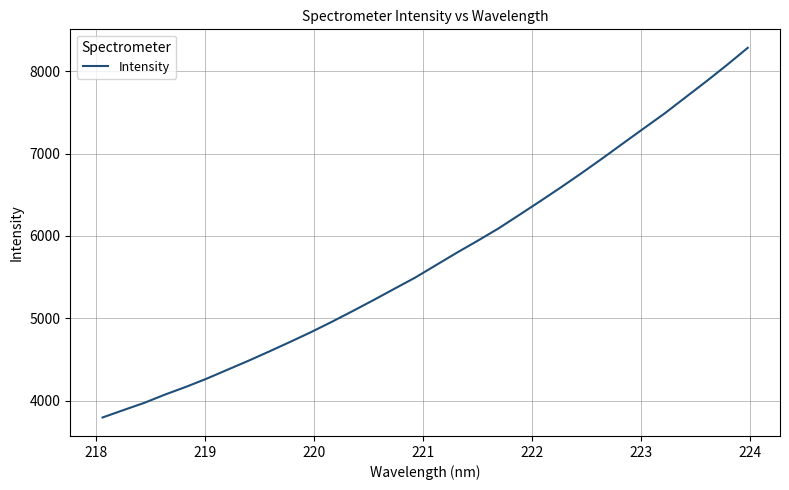

What is the difference between the maximum and minimum values?

4483.4